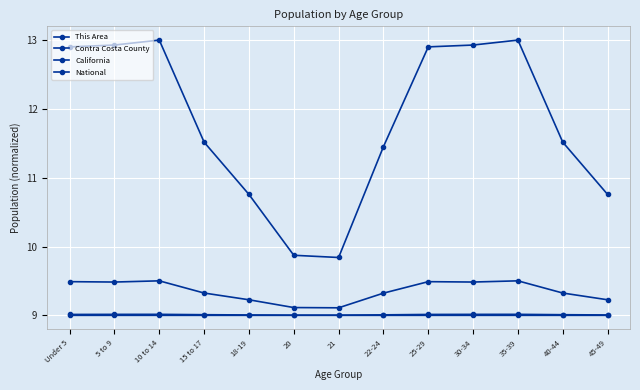

What is the label of the 11th point from the left?

35-39